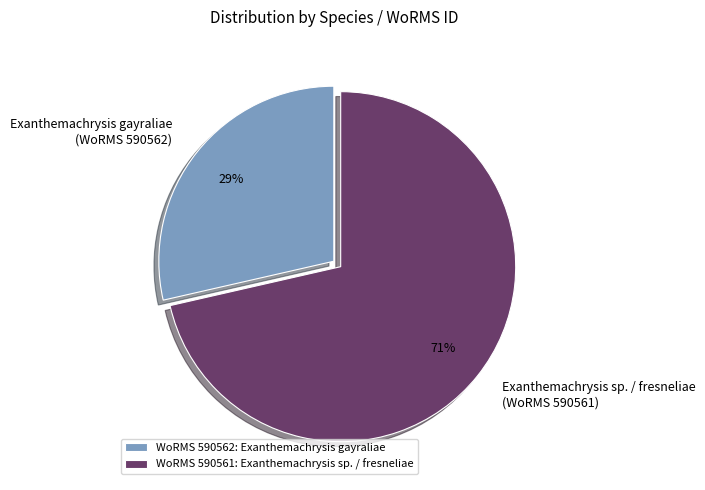

What percentage is the Exanthemachrysis sp. / fresneliae (WoRMS 590561) slice, to the nearest percent?

71%